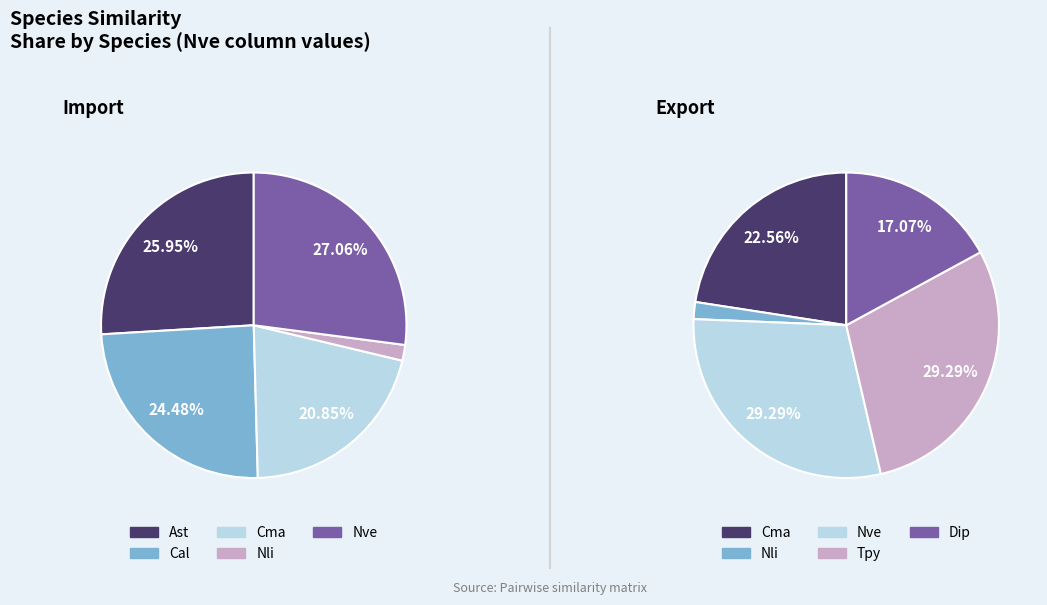

How many segments does this pie chart have?

7